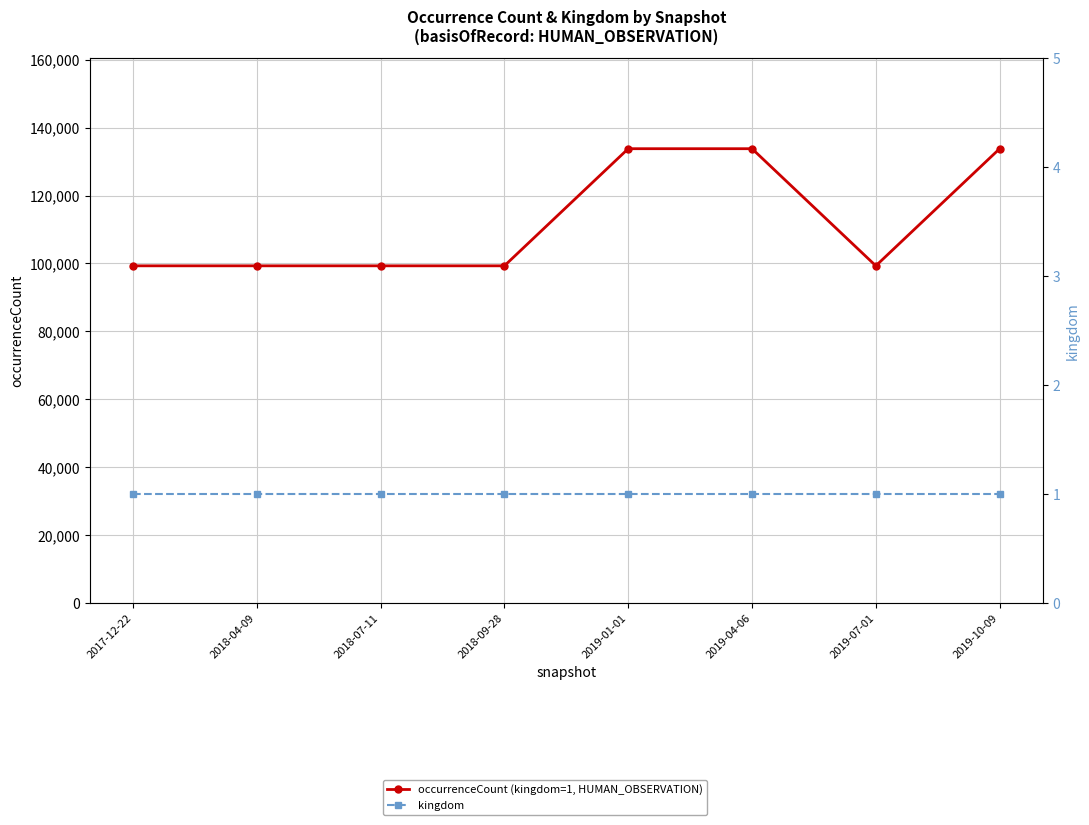

At which category is the sum across all series the highest?

2019-01-01